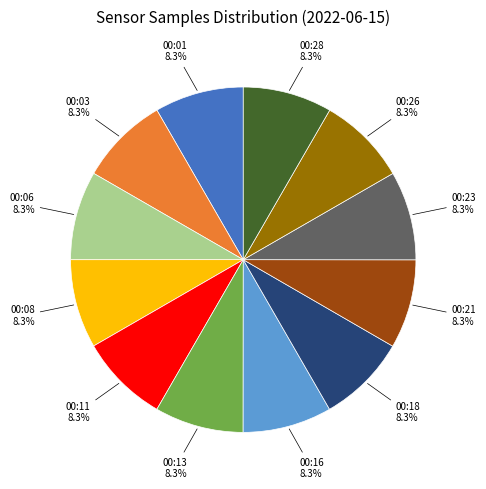

Does 00:23 account for over 50% of the chart?

No